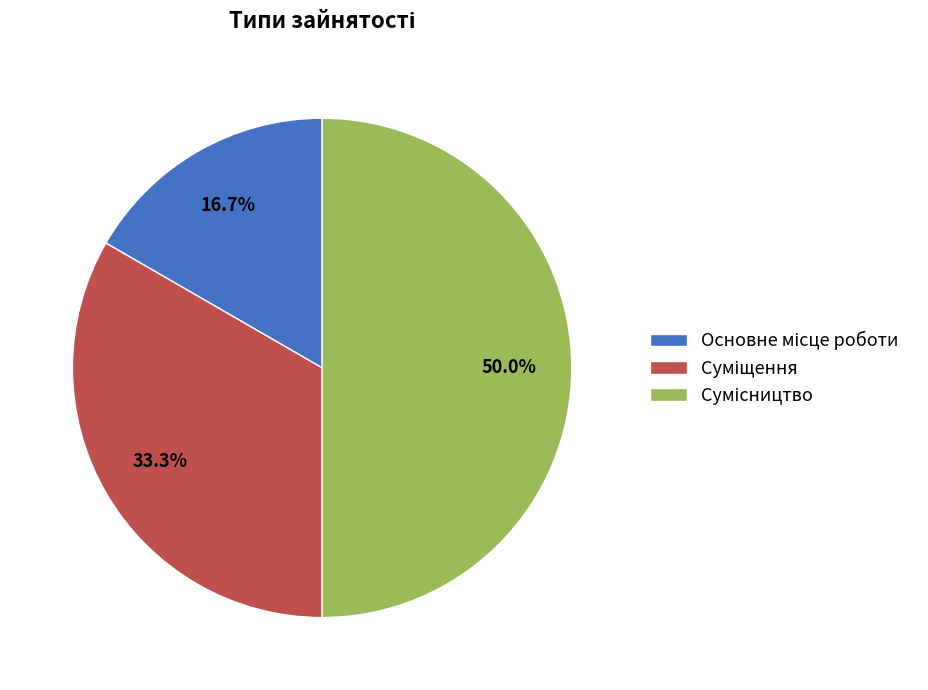

Is it true that Основне місце роботи is 17% of the pie?

True